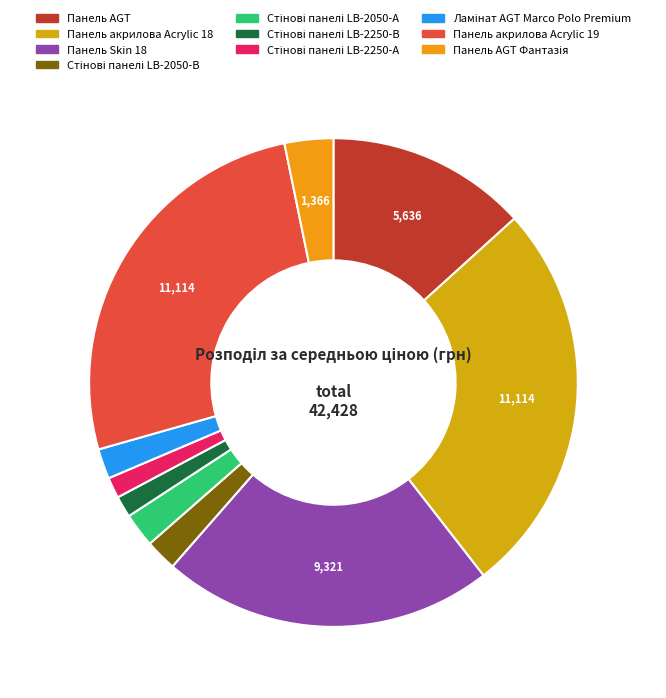

How many slices are in this pie chart?

10